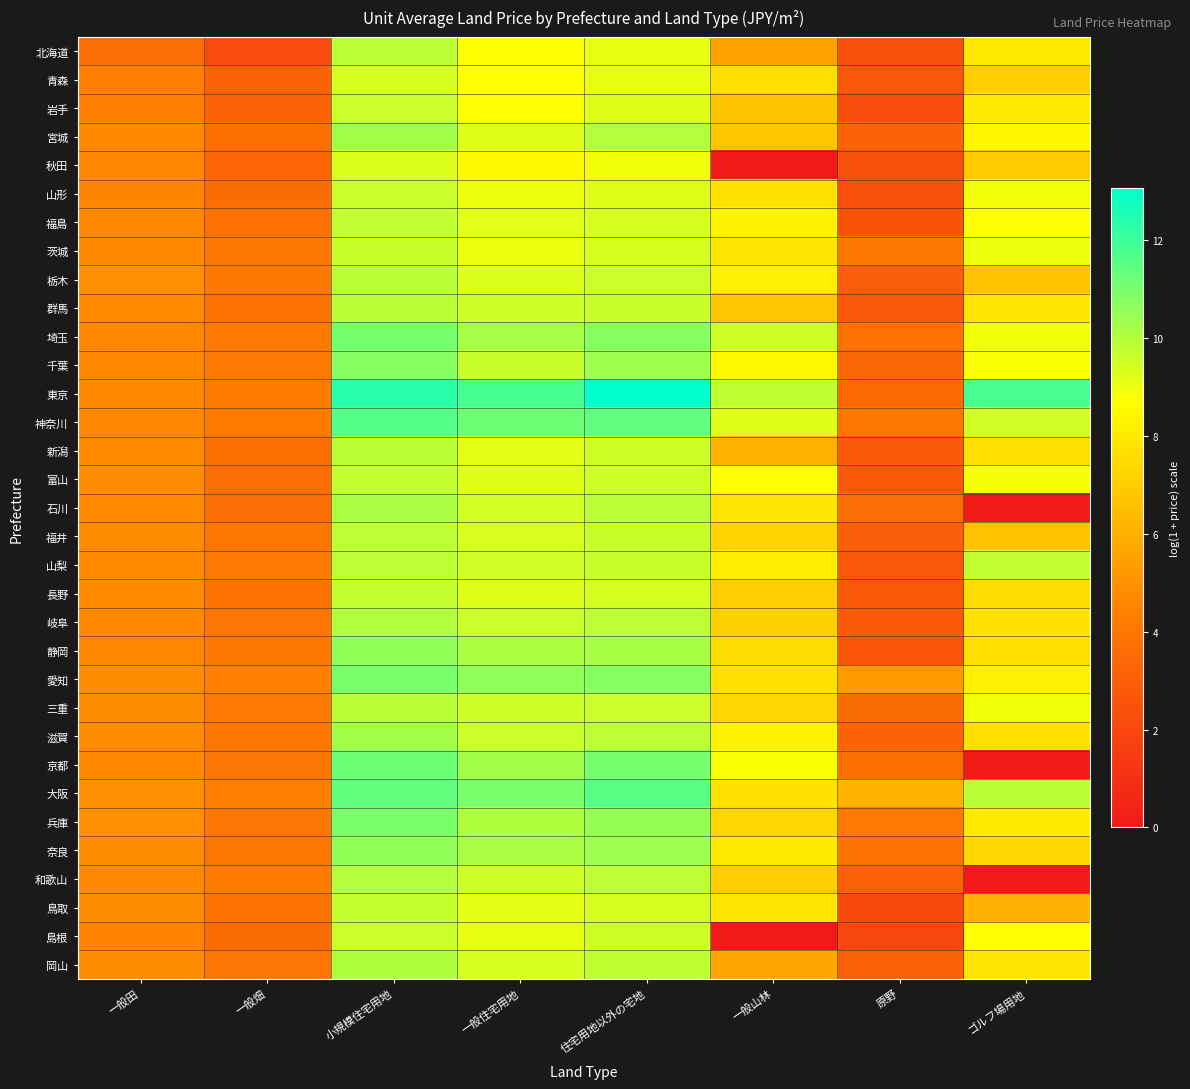

Reading left to right, what are all the values shown in this chart?

北海道: 一般田=3.6	一般畑=2.2	小規模住宅用地=9.9	一般住宅用地=8.8	住宅用地以外の宅地=9.1	一般山林=5.4	原野=2.4	ゴルフ場用地=7.9
青森: 一般田=4.3	一般畑=3.2	小規模住宅用地=9.4	一般住宅用地=8.7	住宅用地以外の宅地=9.1	一般山林=7.6	原野=2.6	ゴルフ場用地=7.0
岩手: 一般田=4.4	一般畑=3.2	小規模住宅用地=9.6	一般住宅用地=8.7	住宅用地以外の宅地=9.3	一般山林=6.7	原野=2.2	ゴルフ場用地=8.0
宮城: 一般田=4.6	一般畑=3.7	小規模住宅用地=10.3	一般住宅用地=9.2	住宅用地以外の宅地=10.0	一般山林=6.8	原野=3.2	ゴルフ場用地=8.4
秋田: 一般田=4.6	一般畑=3.3	小規模住宅用地=9.3	一般住宅用地=8.6	住宅用地以外の宅地=8.9	一般山林=0.0	原野=2.3	ゴルフ場用地=6.9
山形: 一般田=4.5	一般畑=3.5	小規模住宅用地=9.6	一般住宅用地=9.0	住宅用地以外の宅地=9.3	一般山林=7.7	原野=2.3	ゴルフ場用地=8.9
福島: 一般田=4.7	一般畑=3.7	小規模住宅用地=9.8	一般住宅用地=9.2	住宅用地以外の宅地=9.4	一般山林=8.3	原野=2.5	ゴルフ場用地=8.7
茨城: 一般田=4.7	一般畑=4.0	小規模住宅用地=9.7	一般住宅用地=9.1	住宅用地以外の宅地=9.4	一般山林=7.8	原野=4.0	ゴルフ場用地=9.1
栃木: 一般田=4.9	一般畑=4.0	小規模住宅用地=9.9	一般住宅用地=9.3	住宅用地以外の宅地=9.6	一般山林=8.2	原野=2.9	ゴルフ場用地=6.6
群馬: 一般田=4.7	一般畑=3.9	小規模住宅用地=9.9	一般住宅用地=9.5	住宅用地以外の宅地=9.6	一般山林=6.7	原野=2.6	ゴルフ場用地=7.8
埼玉: 一般田=4.6	一般畑=4.1	小規模住宅用地=11.1	一般住宅用地=10.2	住宅用地以外の宅地=10.8	一般山林=9.6	原野=3.9	ゴルフ場用地=8.9
千葉: 一般田=4.6	一般畑=4.1	小規模住宅用地=10.8	一般住宅用地=9.7	住宅用地以外の宅地=10.3	一般山林=8.5	原野=3.3	ゴルフ場用地=8.8
東京: 一般田=4.7	一般畑=4.2	小規模住宅用地=12.3	一般住宅用地=11.8	住宅用地以外の宅地=13.1	一般山林=9.8	原野=3.4	ゴルフ場用地=11.8
神奈川: 一般田=4.6	一般畑=4.2	小規模住宅用地=11.6	一般住宅用地=11.2	住宅用地以外の宅地=11.4	一般山林=9.2	原野=4.1	ゴルフ場用地=9.5
新潟: 一般田=4.7	一般畑=3.7	小規模住宅用地=9.9	一般住宅用地=9.2	住宅用地以外の宅地=9.5	一般山林=6.1	原野=2.8	ゴルフ場用地=7.6
富山: 一般田=4.8	一般畑=3.6	小規模住宅用地=9.7	一般住宅用地=9.2	住宅用地以外の宅地=9.5	一般山林=8.7	原野=2.7	ゴルフ場用地=8.8
石川: 一般田=4.7	一般畑=3.6	小規模住宅用地=10.1	一般住宅用地=9.4	住宅用地以外の宅地=9.9	一般山林=7.8	原野=3.6	ゴルフ場用地=0.0
福井: 一般田=4.8	一般畑=4.0	小規模住宅用地=9.8	一般住宅用地=9.4	住宅用地以外の宅地=9.7	一般山林=7.2	原野=2.9	ゴルフ場用地=6.6
山梨: 一般田=4.7	一般畑=4.1	小規模住宅用地=9.8	一般住宅用地=9.5	住宅用地以外の宅地=9.6	一般山林=8.1	原野=2.6	ゴルフ場用地=9.8
長野: 一般田=4.7	一般畑=3.8	小規模住宅用地=9.7	一般住宅用地=9.3	住宅用地以外の宅地=9.4	一般山林=7.1	原野=2.7	ゴルフ場用地=7.6
岐阜: 一般田=4.7	一般畑=4.0	小規模住宅用地=10.0	一般住宅用地=9.6	住宅用地以外の宅地=9.8	一般山林=7.1	原野=2.8	ゴルフ場用地=7.7
静岡: 一般田=4.6	一般畑=4.0	小規模住宅用地=10.6	一般住宅用地=10.1	住宅用地以外の宅地=10.2	一般山林=7.5	原野=2.6	ゴルフ場用地=7.6
愛知: 一般田=4.8	一般畑=4.4	小規模住宅用地=11.0	一般住宅用地=10.6	住宅用地以外の宅地=10.8	一般山林=7.7	原野=5.3	ゴルフ場用地=8.2
三重: 一般田=4.8	一般畑=4.1	小規模住宅用地=9.9	一般住宅用地=9.5	住宅用地以外の宅地=9.6	一般山林=7.3	原野=3.6	ゴルフ場用地=8.9
滋賀: 一般田=4.8	一般畑=4.0	小規模住宅用地=10.3	一般住宅用地=9.6	住宅用地以外の宅地=9.8	一般山林=8.4	原野=3.2	ゴルフ場用地=7.7
京都: 一般田=4.7	一般畑=4.0	小規模住宅用地=11.2	一般住宅用地=10.3	住宅用地以外の宅地=11.1	一般山林=8.8	原野=3.7	ゴルフ場用地=0.0
大阪: 一般田=4.9	一般畑=4.3	小規模住宅用地=11.4	一般住宅用地=11.0	住宅用地以外の宅地=11.5	一般山林=7.7	原野=6.1	ゴルフ場用地=9.9
兵庫: 一般田=4.9	一般畑=4.0	小規模住宅用地=11.0	一般住宅用地=10.0	住宅用地以外の宅地=10.5	一般山林=7.3	原野=4.1	ゴルフ場用地=8.0
奈良: 一般田=4.8	一般畑=4.0	小規模住宅用地=10.6	一般住宅用地=10.1	住宅用地以外の宅地=10.4	一般山林=8.0	原野=3.9	ゴルフ場用地=7.3
和歌山: 一般田=4.7	一般畑=4.1	小規模住宅用地=10.0	一般住宅用地=9.6	住宅用地以外の宅地=9.8	一般山林=7.0	原野=3.0	ゴルフ場用地=0.0
鳥取: 一般田=4.8	一般畑=3.8	小規模住宅用地=9.7	一般住宅用地=9.1	住宅用地以外の宅地=9.4	一般山林=7.8	原野=2.1	ゴルフ場用地=6.0
島根: 一般田=4.4	一般畑=3.5	小規模住宅用地=9.6	一般住宅用地=9.1	住宅用地以外の宅地=9.5	一般山林=0.0	原野=1.9	ゴルフ場用地=8.7
岡山: 一般田=4.8	一般畑=3.9	小規模住宅用地=10.0	一般住宅用地=9.4	住宅用地以外の宅地=9.8	一般山林=5.7	原野=3.0	ゴルフ場用地=7.8